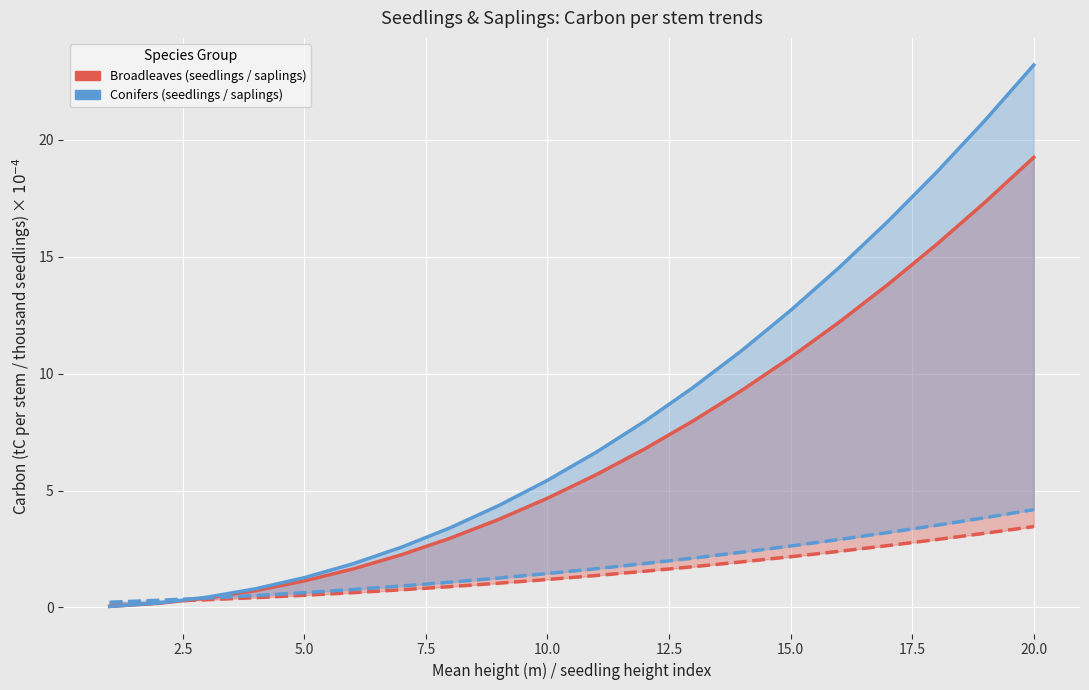

Rank the series at 7.5 from highest to lowest value.

Conifer Seedlings, Broadleaf Seedlings